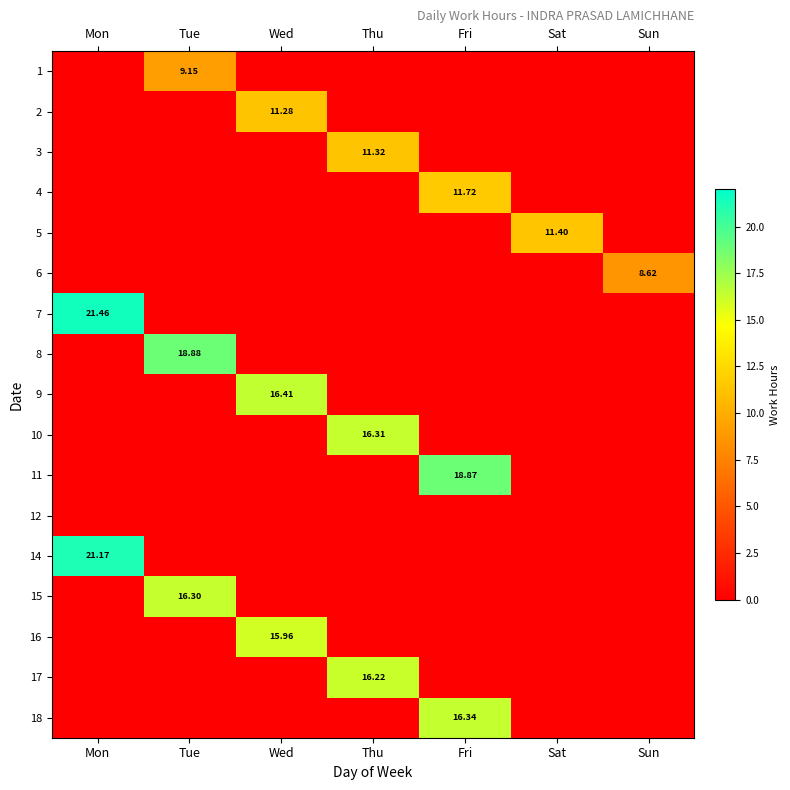

True or false: 15 has a value of 0.0 at Wed.

True